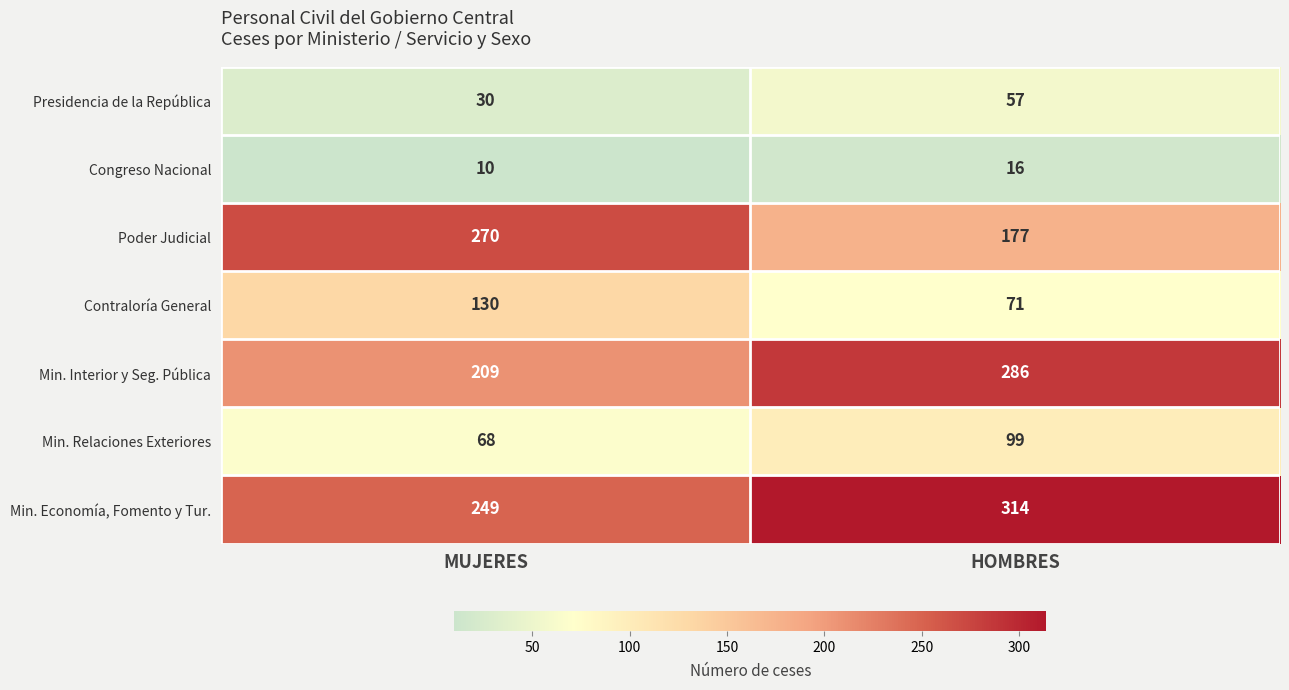

What is the sum of the Min. Relaciones Exteriores values at HOMBRES and MUJERES?

167